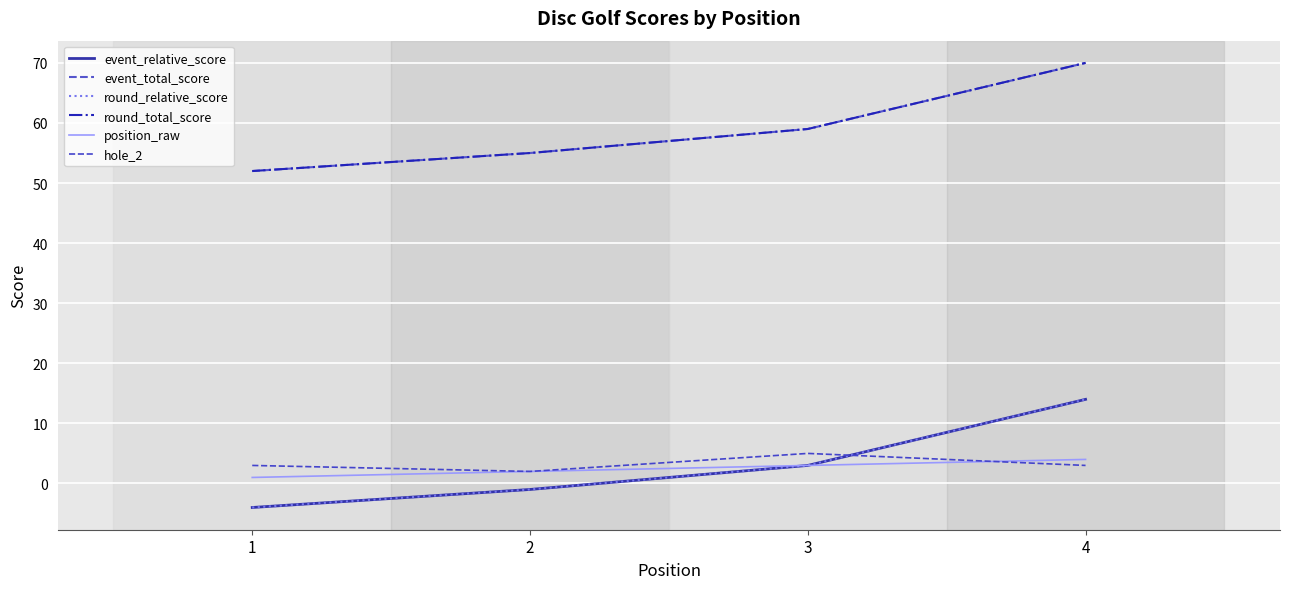

Does the chart display data point markers on the line(s)?

No